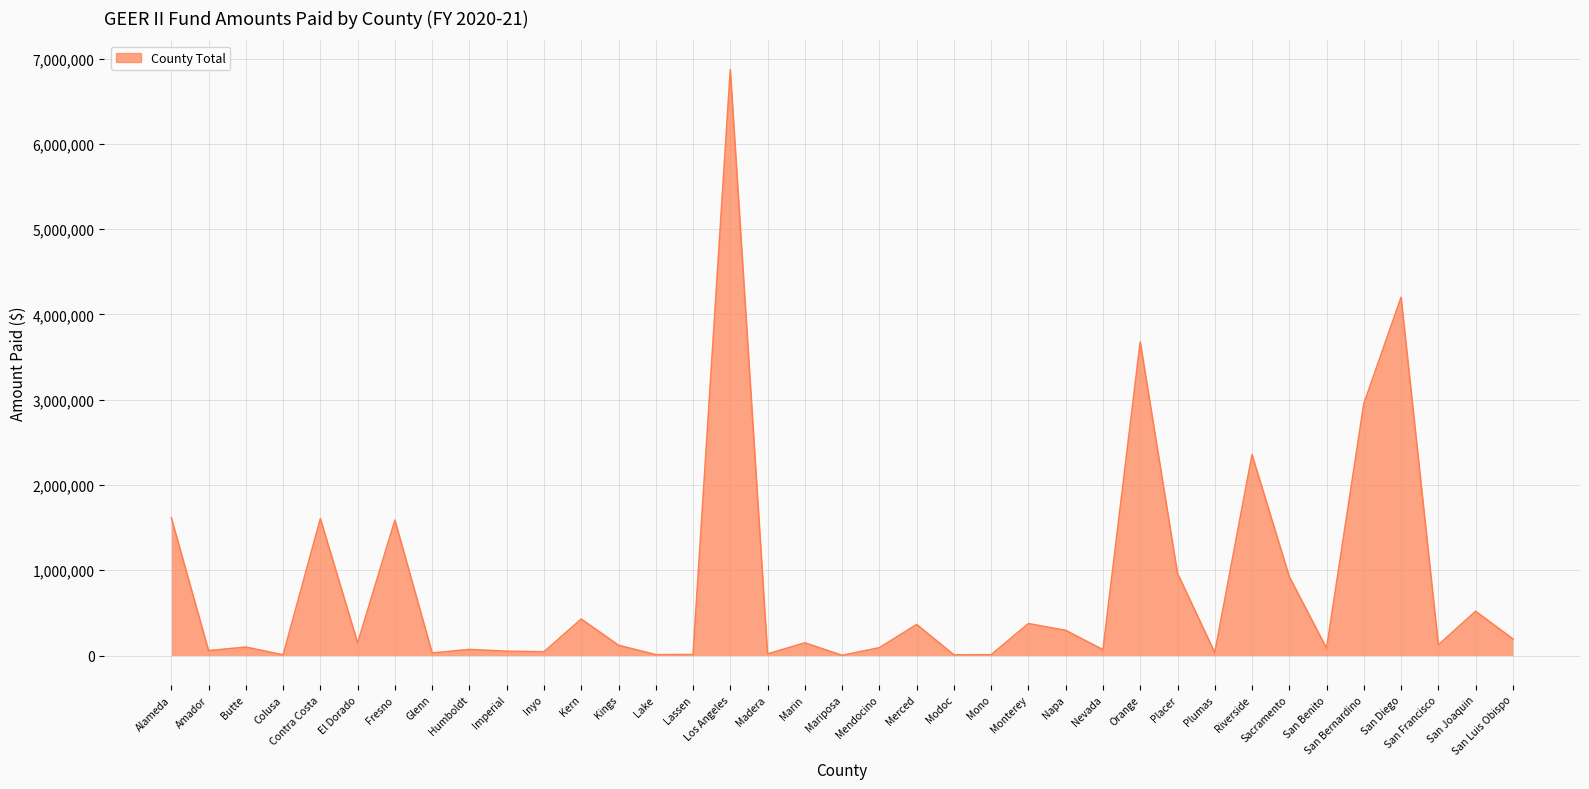

Does the chart display data point markers on the line(s)?

No